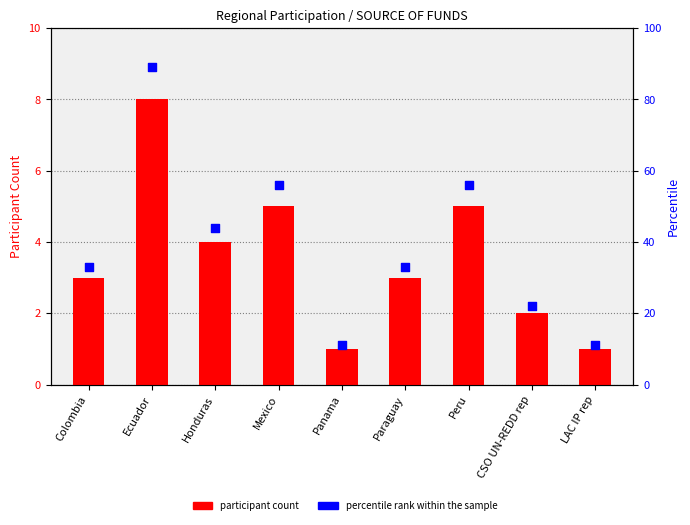

Which series has the largest total across all categories?

percentile rank within the sample